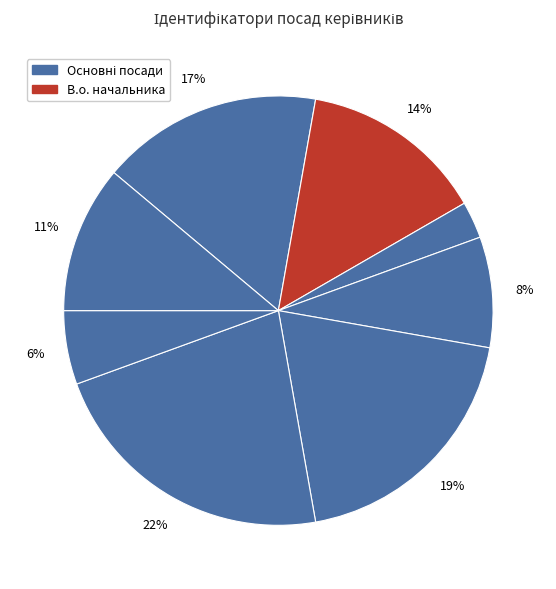

To the nearest percent, what is the difference between the largest and smallest slice percentages?

19%